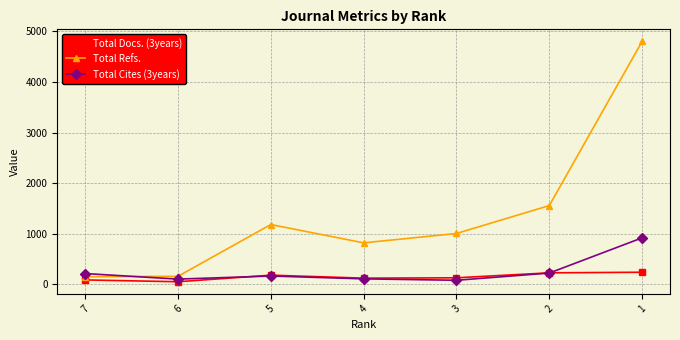

What is the maximum value shown in the chart?

4803